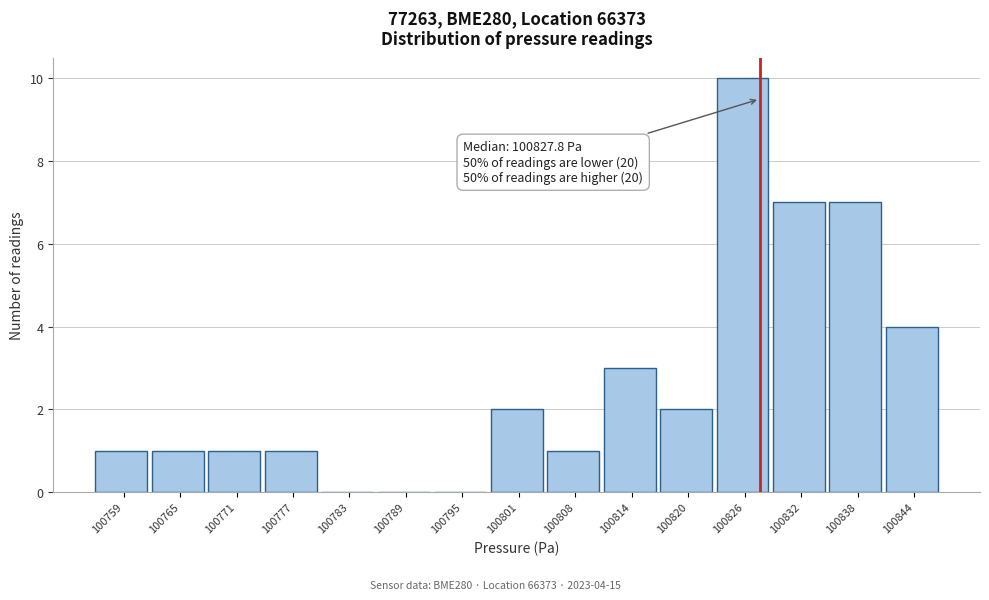

Over which range of the x-axis is the bar tallest?

100823 to 100829